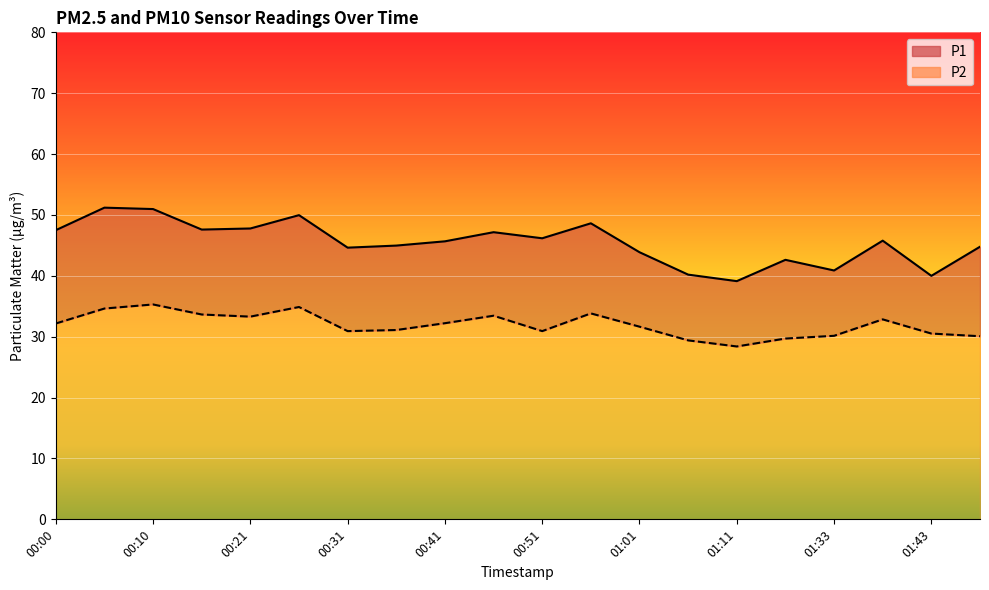

Rank the series by their maximum value, from lowest to highest.

P2, P1